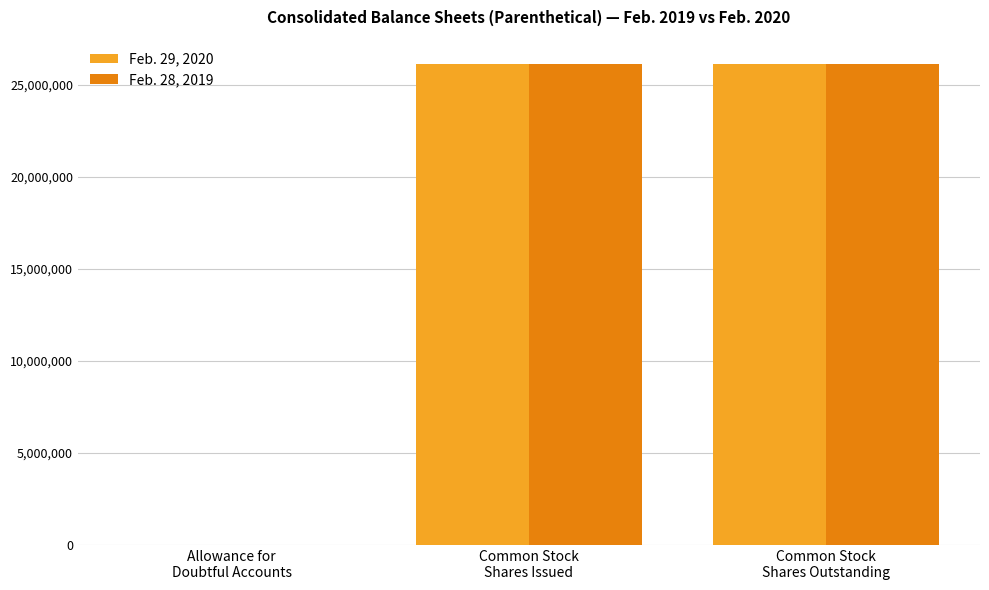

What is the maximum value shown in the chart?

26148000